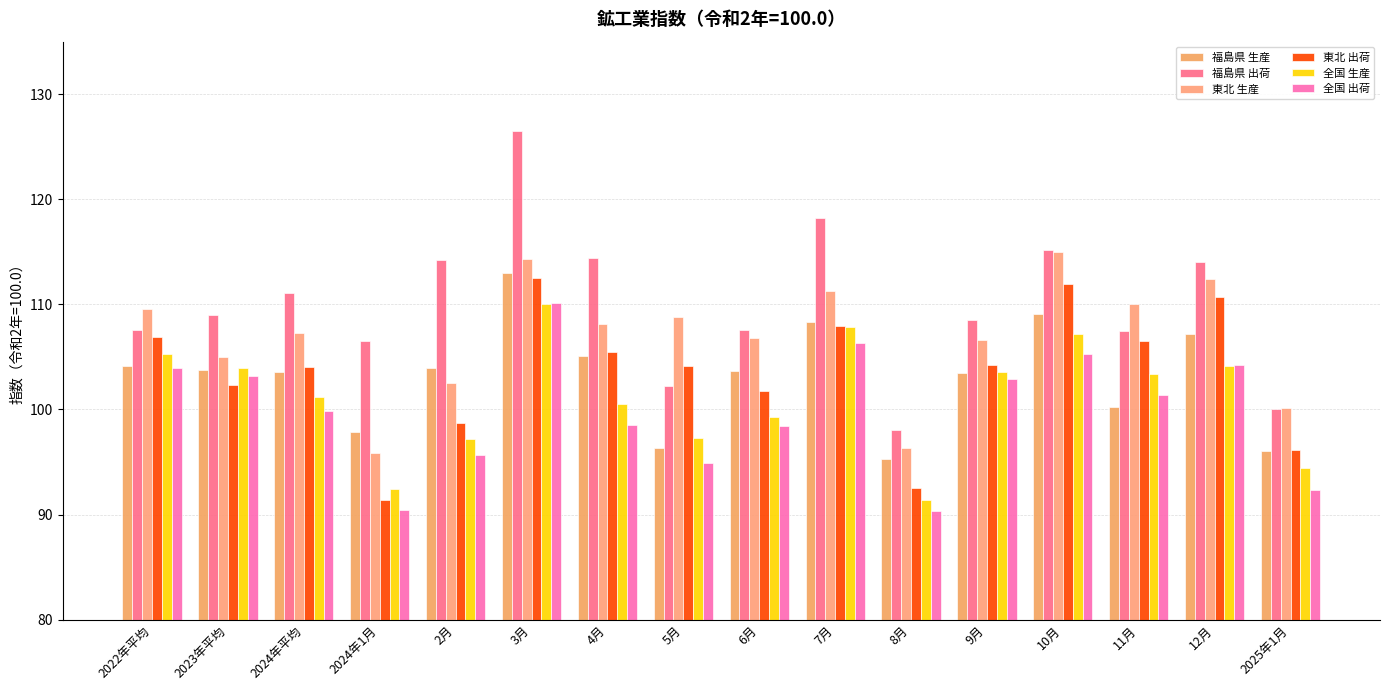

What is the label of the 13th bar from the left?

10月